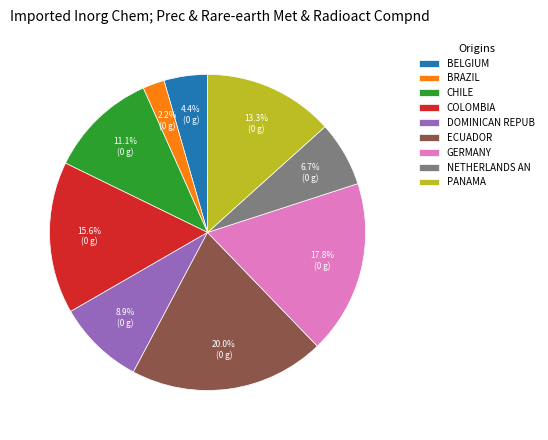

What is the smallest slice in the pie chart?

BRAZIL